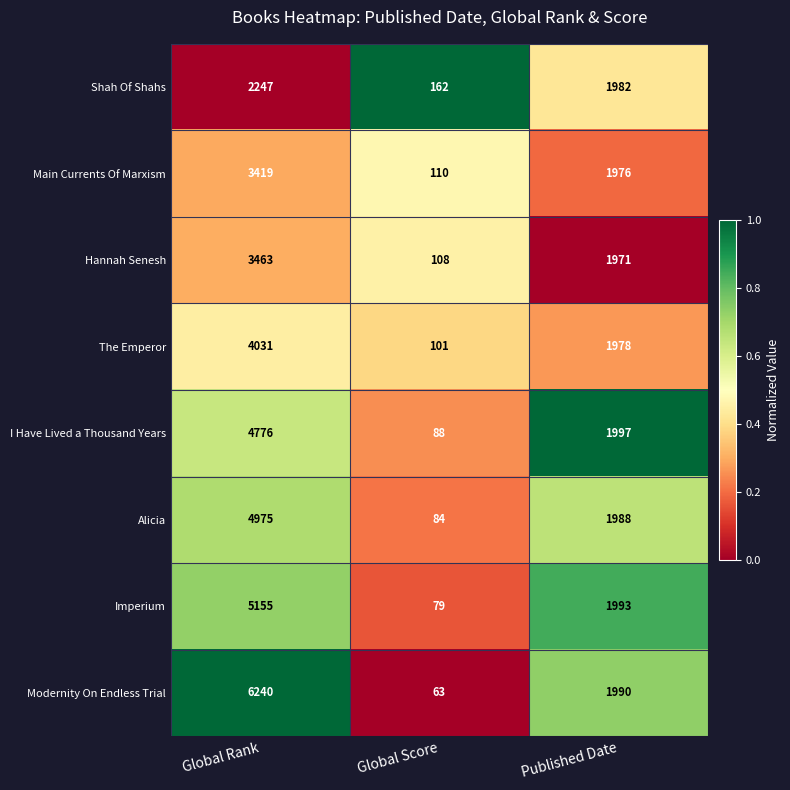

What is the total value across all series at Published Date?

15875